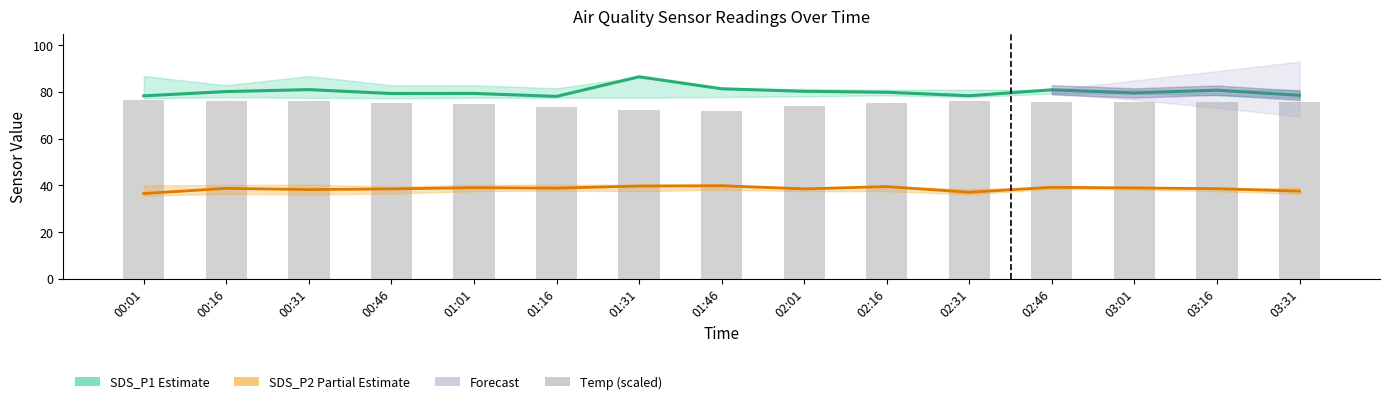

How many groups of bars are there?

15